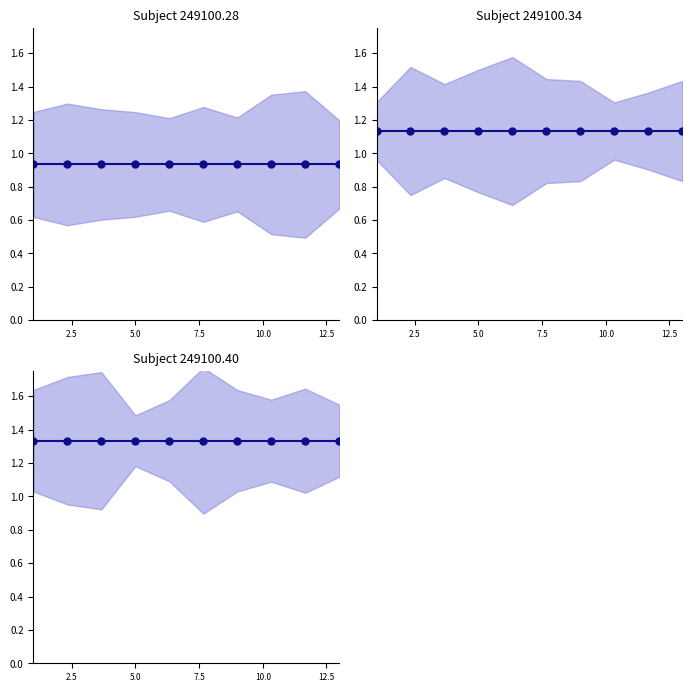

Rank the series by their maximum value, from lowest to highest.

249100.28 mean, 249100.34 mean, 249100.40 mean